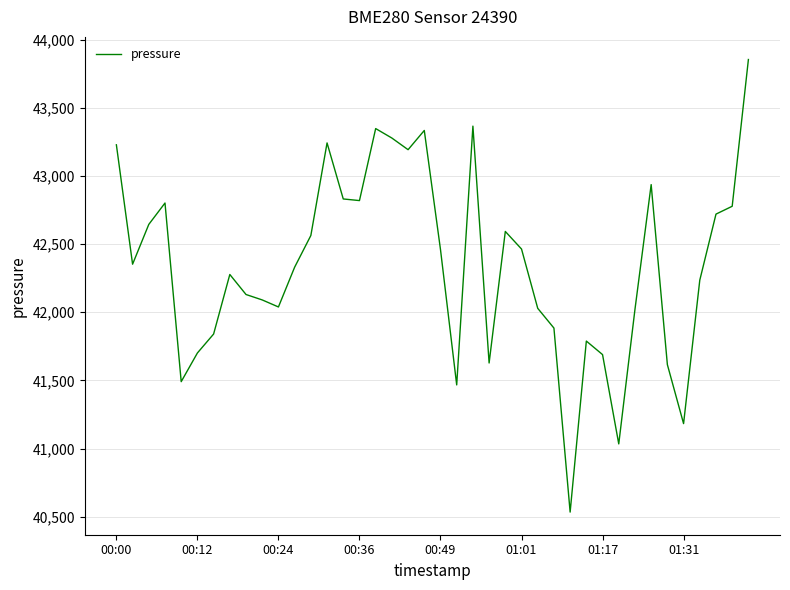

How many interior local valleys (lower than both neighbors) does the data have?

10